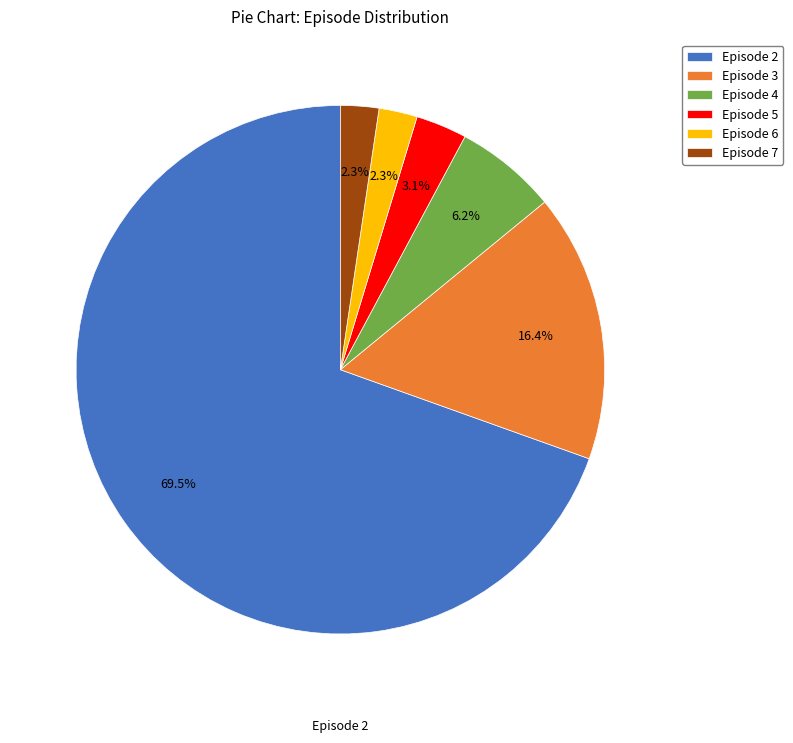

What percentage is the Episode 5 slice, to the nearest percent?

3%